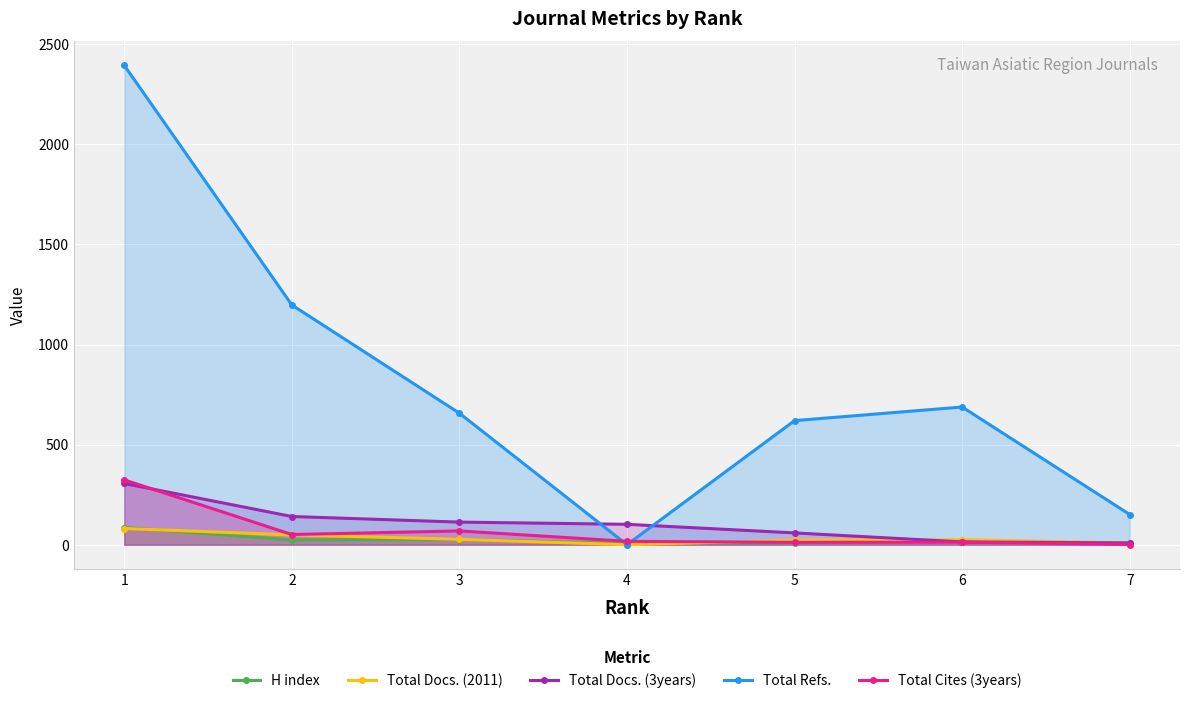

At which label does Total Docs. (2011) first exceed 25?

1